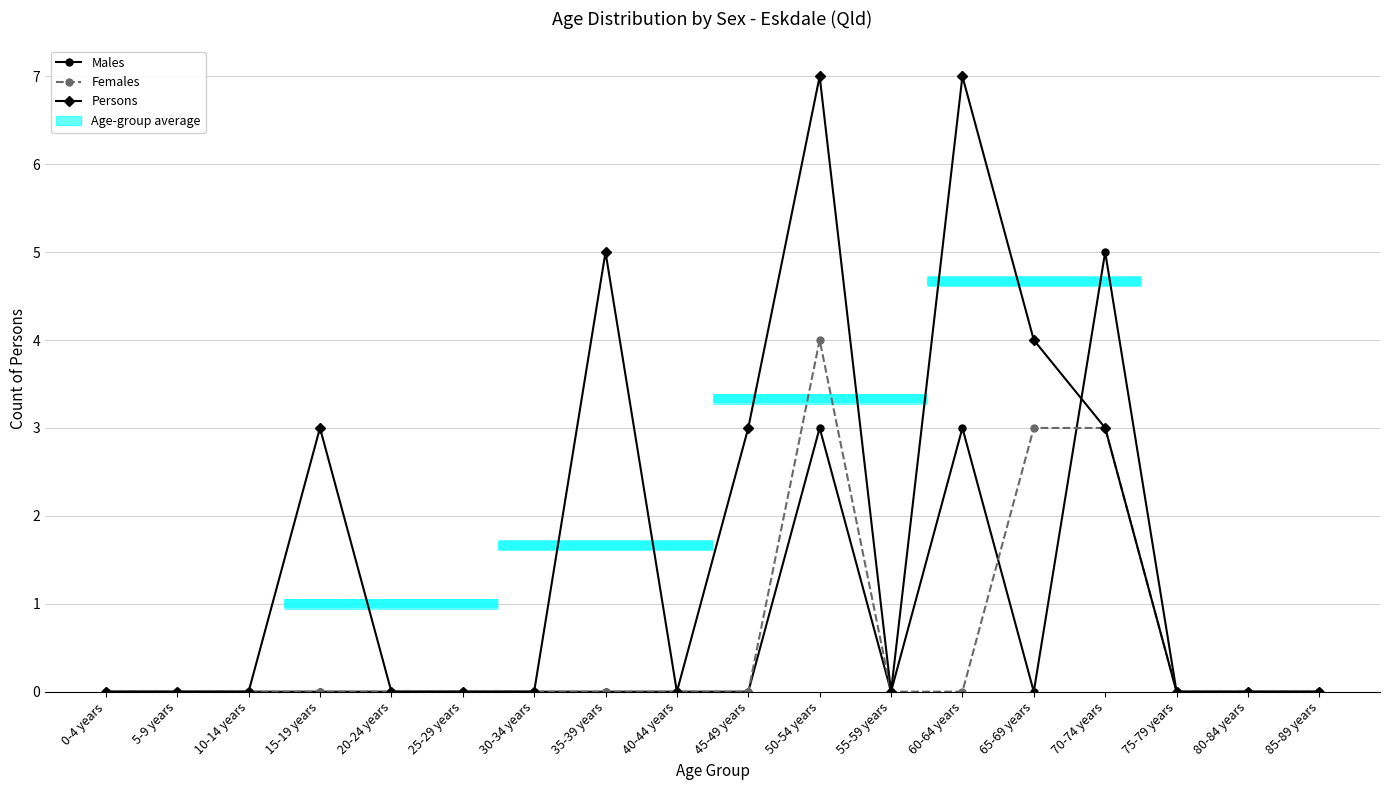

How many categories are shown in the chart?

18